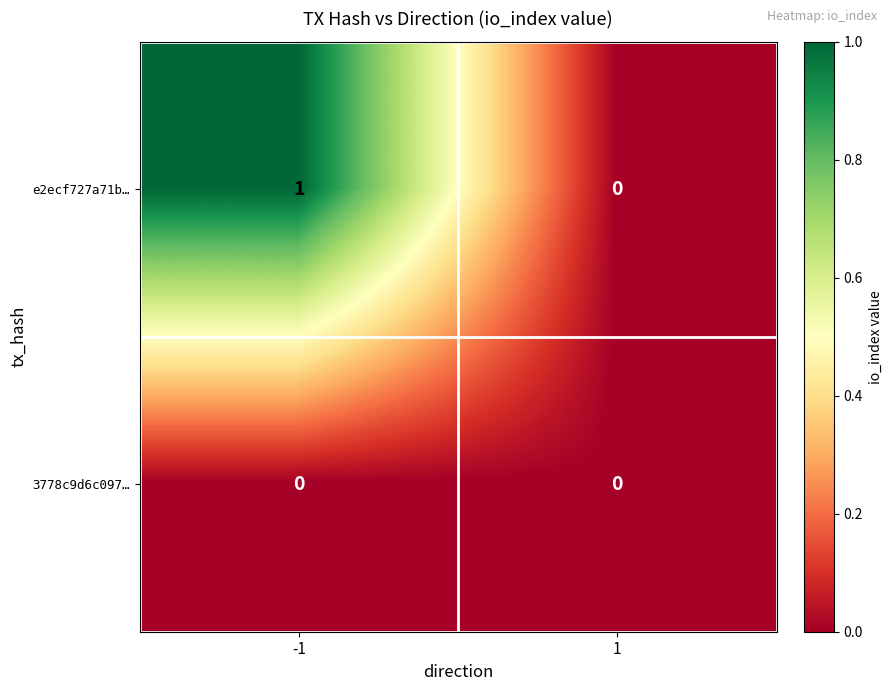

Which series has the largest total across all categories?

e2ecf727a71b…